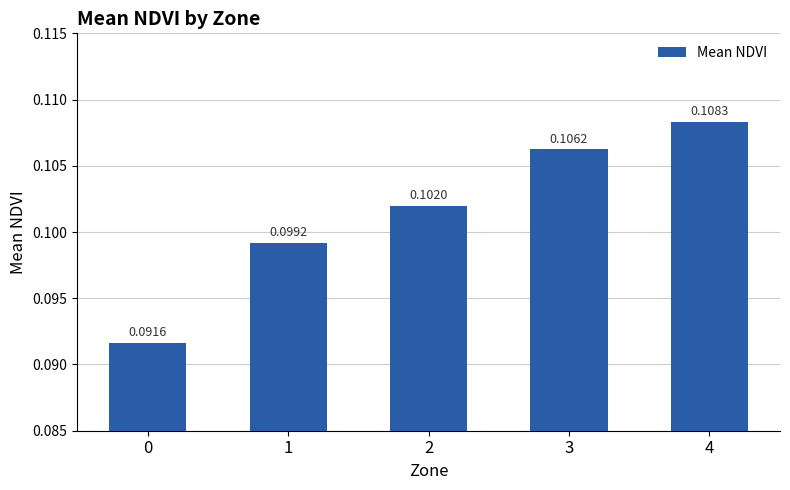

Between 1 and 4, which is larger?

4